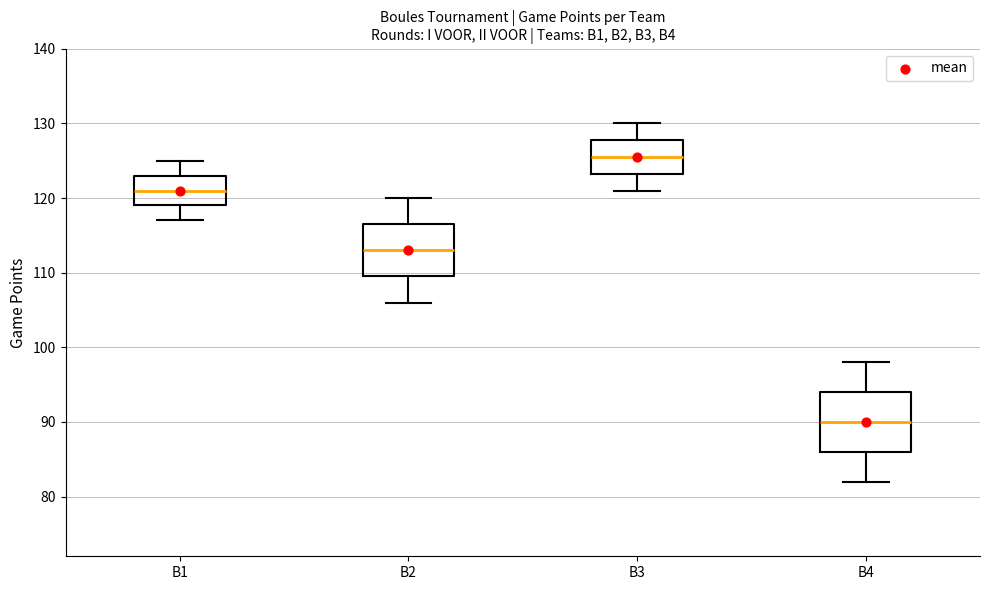

Where does the lower whisker of the box for B3 end on the y-axis? The values are not printed on the chart, so give them approximately, as read against the axis.

121